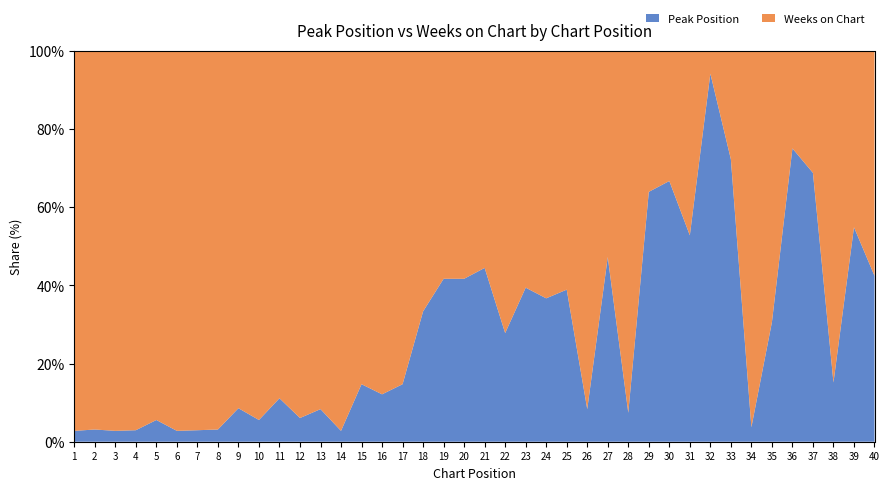

Reading left to right, what are all the values shown in this chart?

Peak Position: 1	1	1	1	2	1	1	1	3	2	4	2	3	1	5	4	5	12	15	15	16	10	13	11	14	3	17	2	23	24	19	32	26	1	11	27	22	5	17	14
Weeks on Chart: 36	32	36	34	36	36	34	32	35	36	36	33	36	36	34	33	34	36	36	36	36	36	33	30	36	36	36	27	36	36	36	34	36	27	36	36	32	33	31	33